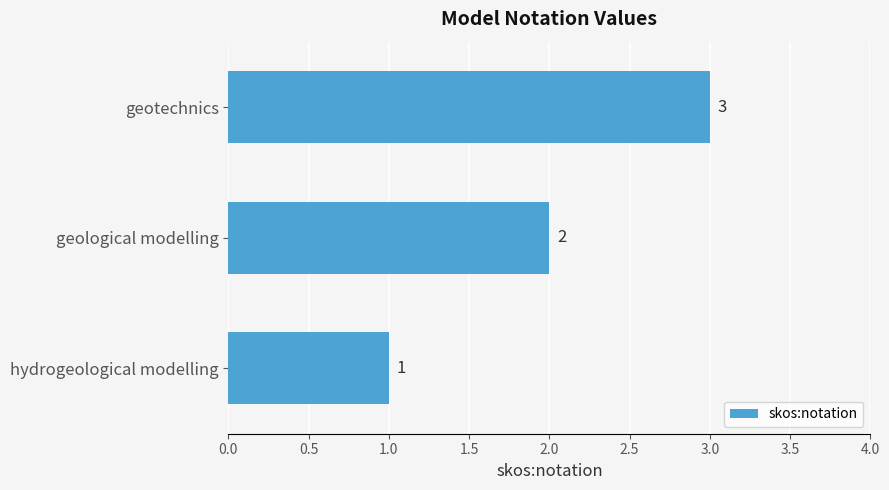

At which label is the value closest to 2?

geological modelling